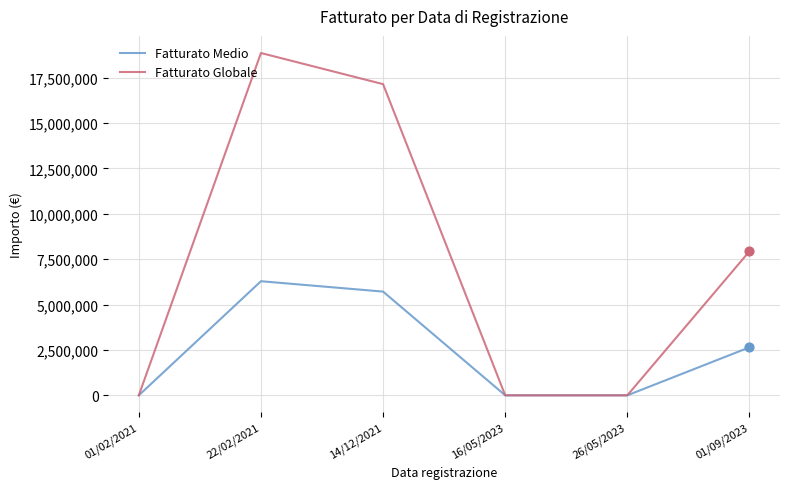

At how many categories does at least one series exceed 3540408?

3